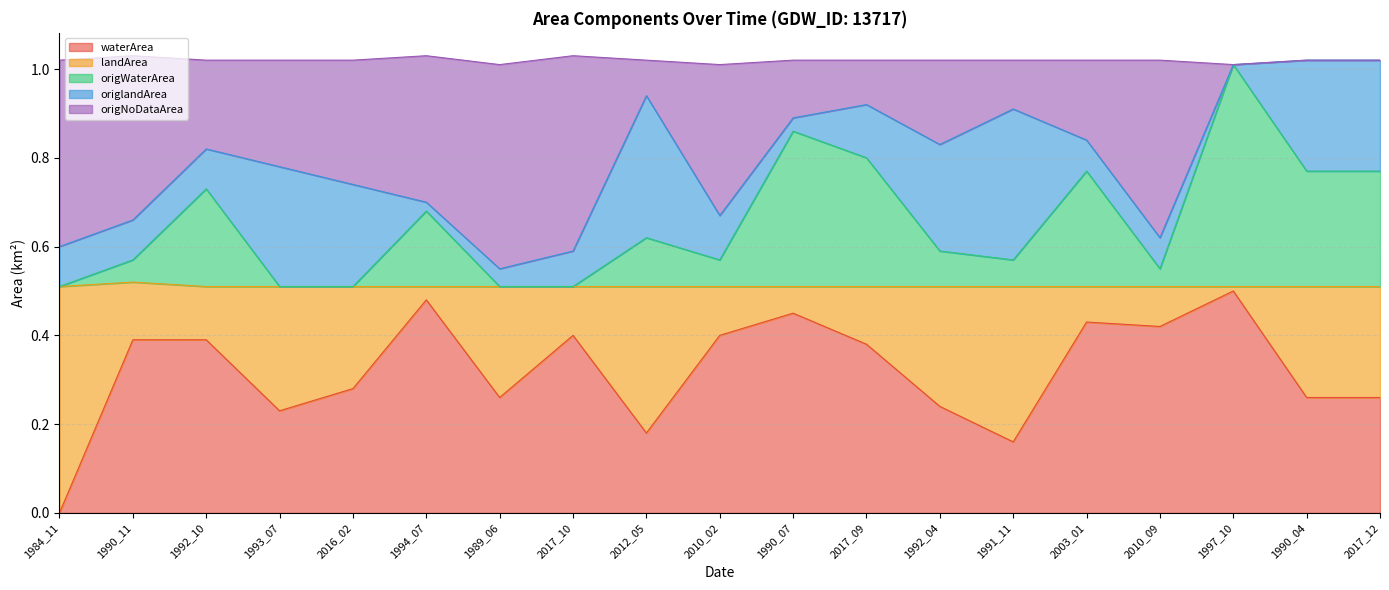

What position from the right is 1990_04?

2